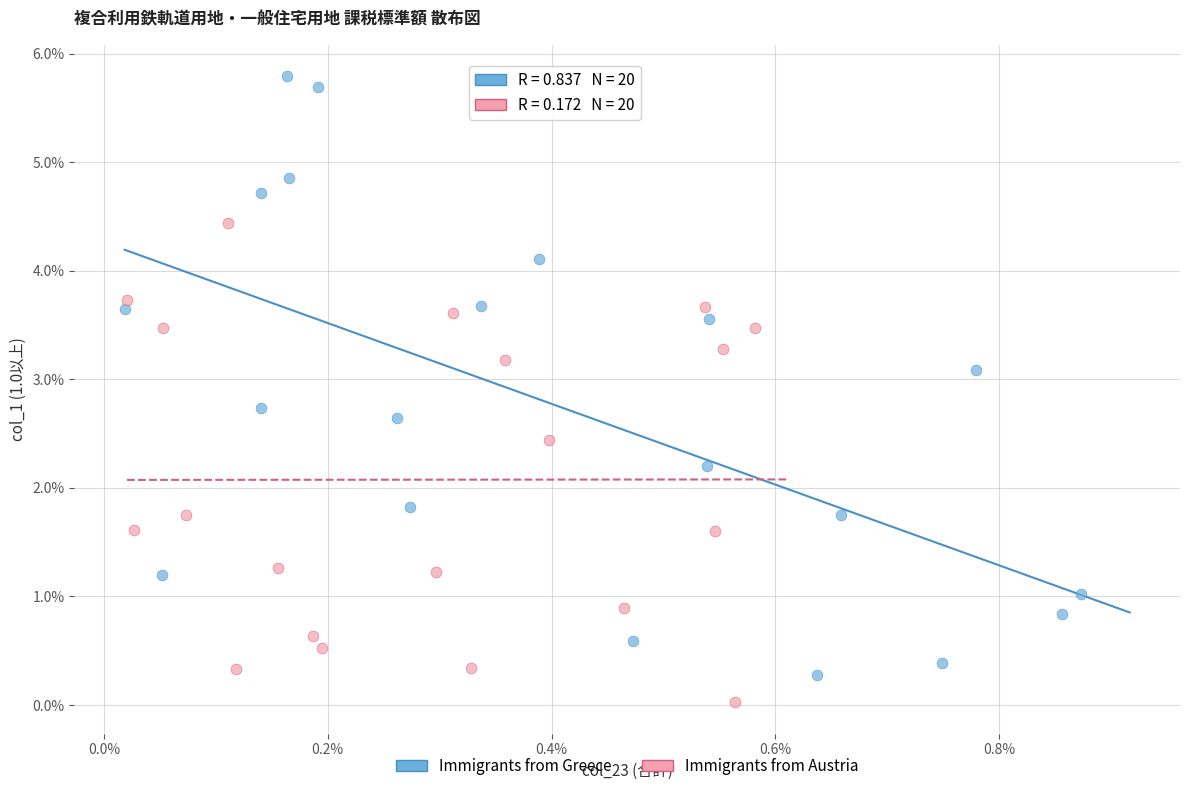

Which series reaches the minimum Y coordinate?

Immigrants from Austria